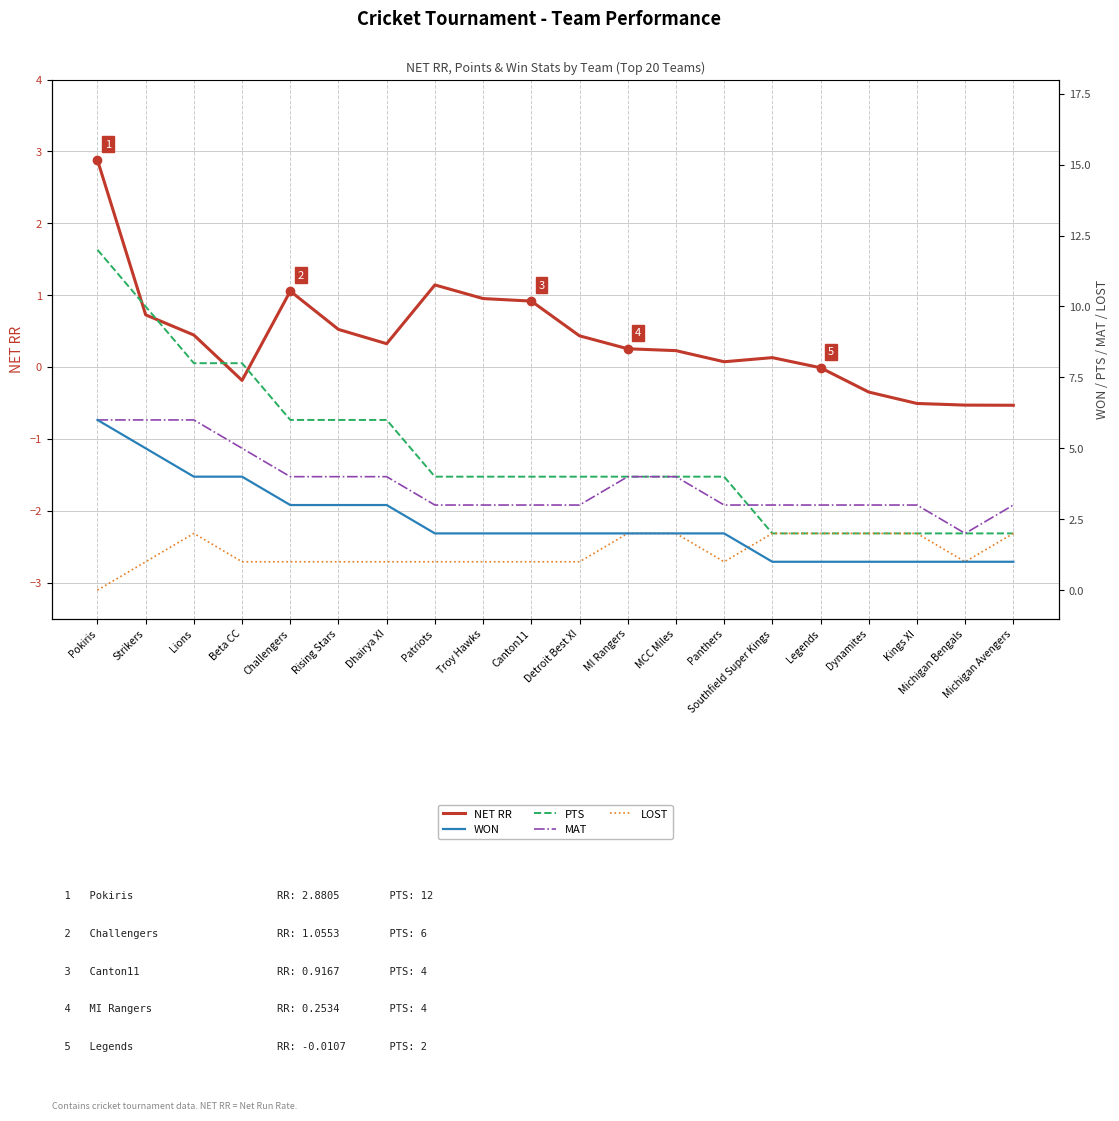

What is the label of the 15th point from the left?

Southfield Super Kings